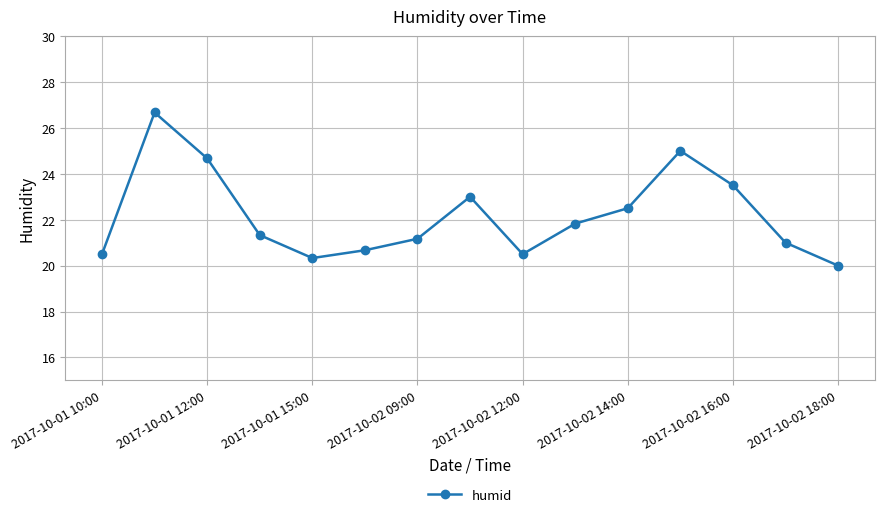

What is the greatest value displayed?

26.7